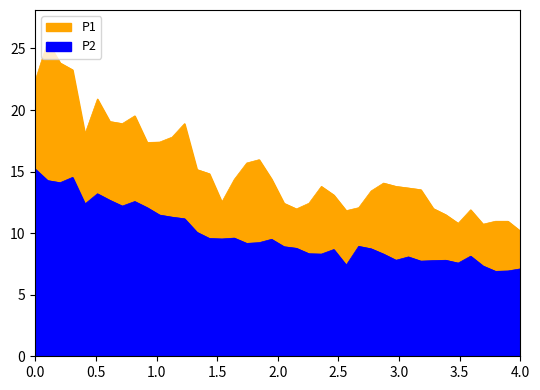

True or false: P1 and P2 cross at least once.

False